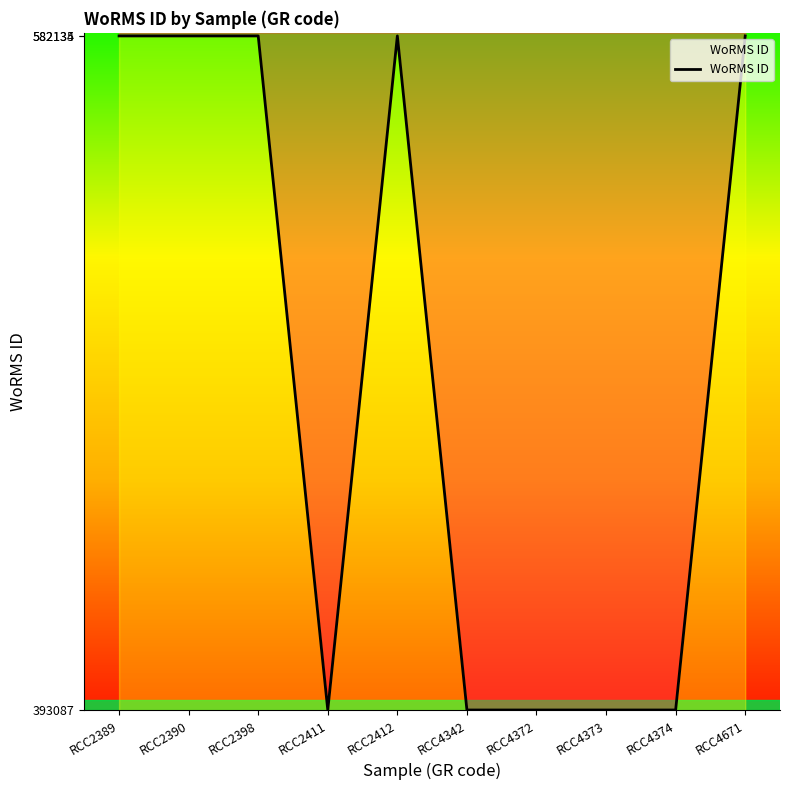

What is the change in value from RCC2390 to RCC4374?

-189048